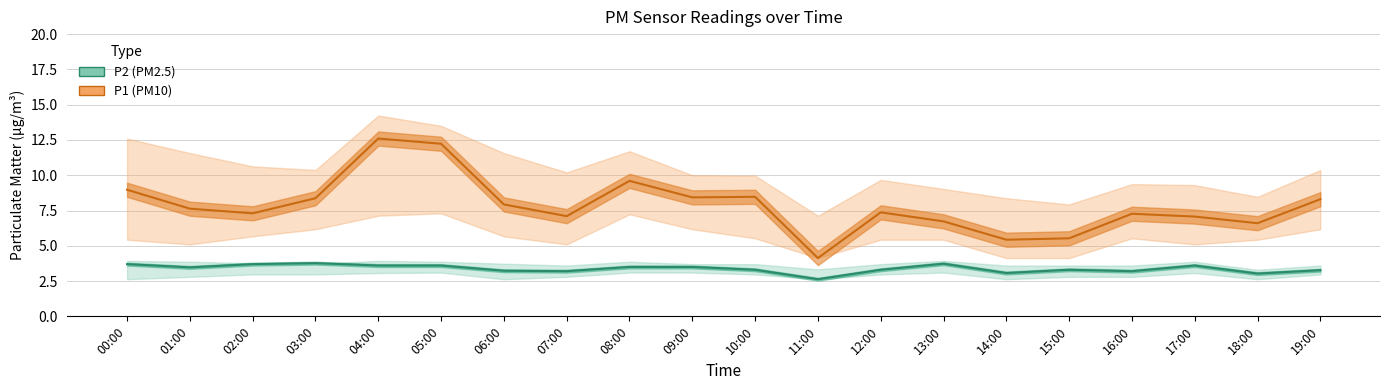

True or false: P1 (PM10) and P2 (PM2.5) cross at least once.

False